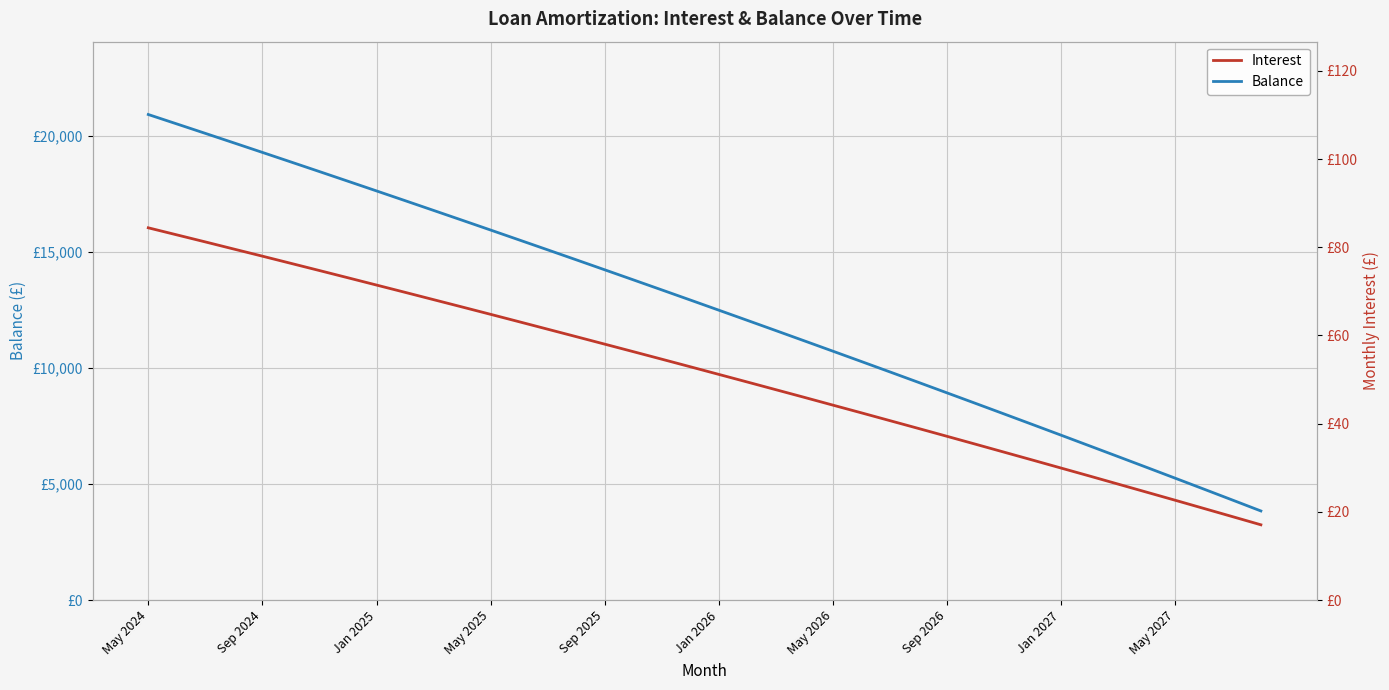

Where is Balance nearest to the value 12380?

Jan 2026